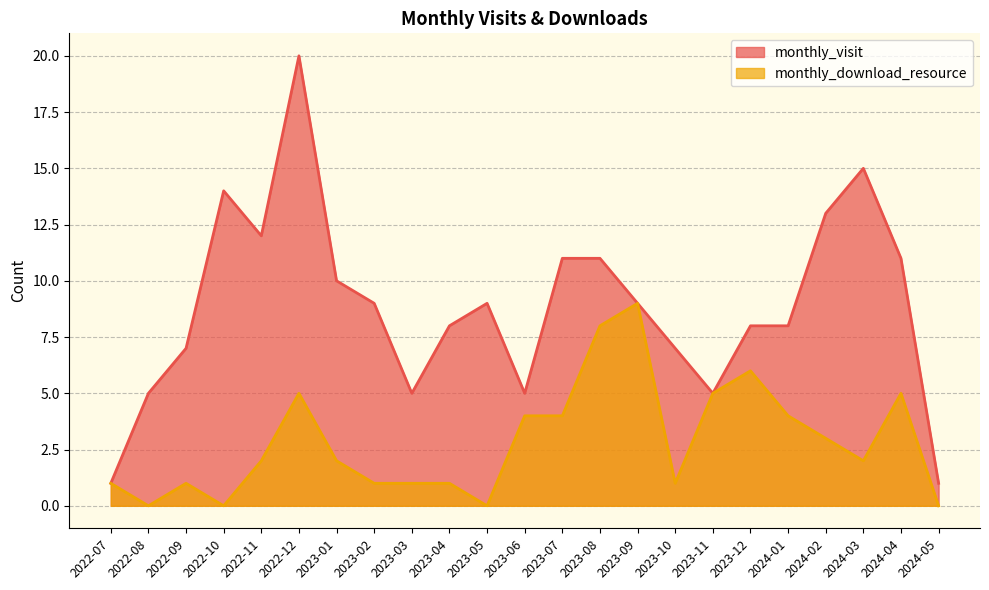

What is the sum of all monthly_download_resource values?

65